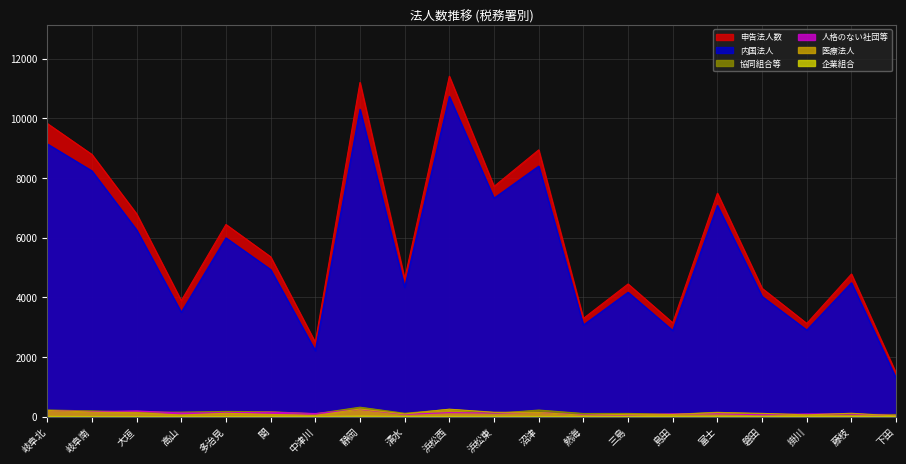

How many intersections are there between 人格のない社団等 and 医療法人?

7